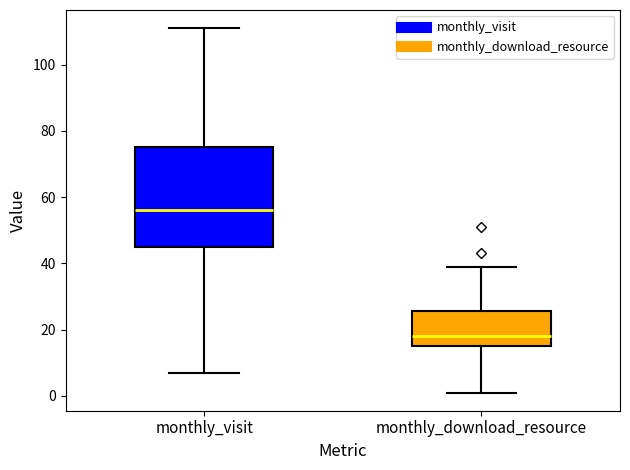

Reading left to right, transcribe this box plot: for each box, give where its median line is, the range the box spans, and where its two whiskers end, as read against the y-axis. The values are not printed on the chart, so give them approximately, as read against the axis.

monthly_visit: median 56, box 46 to 76, whiskers 8 to 112
monthly_download_resource: median 18, box 16 to 26, whiskers 2 to 40